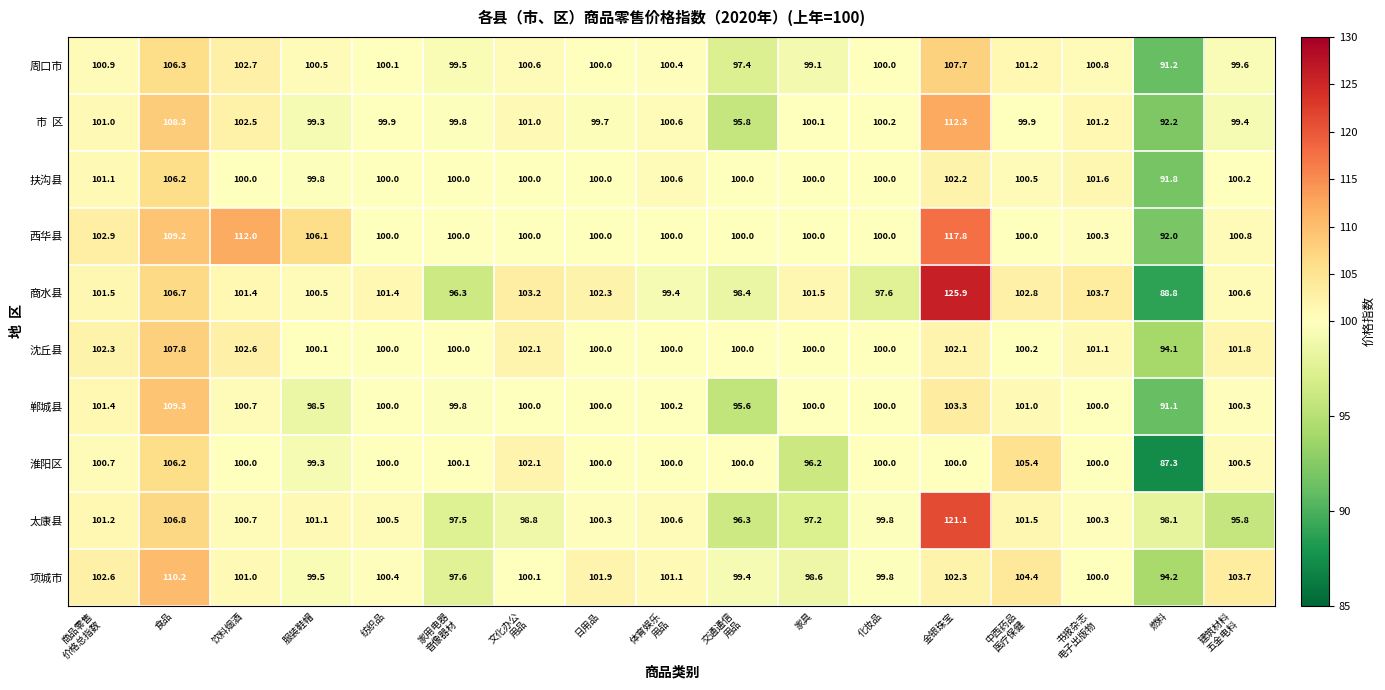

Count the number of data series in this chart.

10